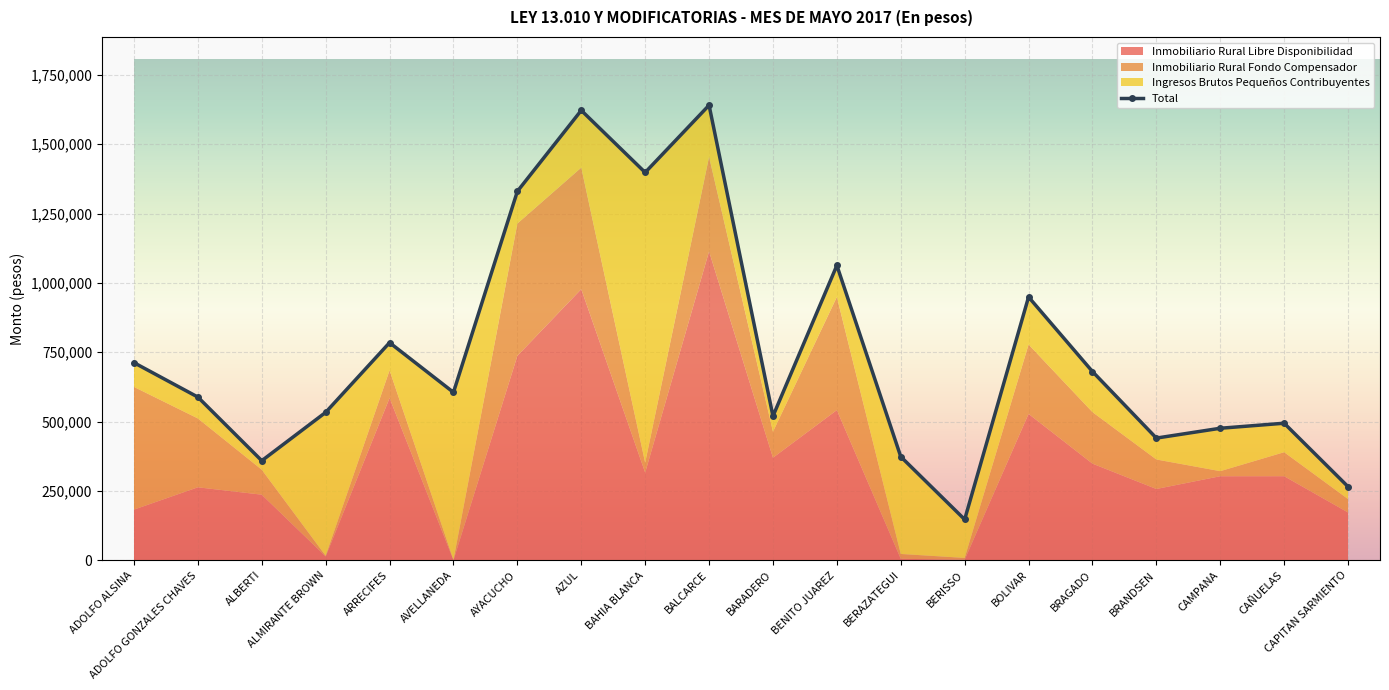

Rank the categories by value from highest to lowest.

BALCARCE, AZUL, BAHIA BLANCA, AYACUCHO, BENITO JUAREZ, BOLIVAR, ARRECIFES, ADOLFO ALSINA, BRAGADO, AVELLANEDA, ADOLFO GONZALES CHAVES, ALMIRANTE BROWN, BARADERO, CAÑUELAS, CAMPANA, BRANDSEN, BERAZATEGUI, ALBERTI, CAPITAN SARMIENTO, BERISSO